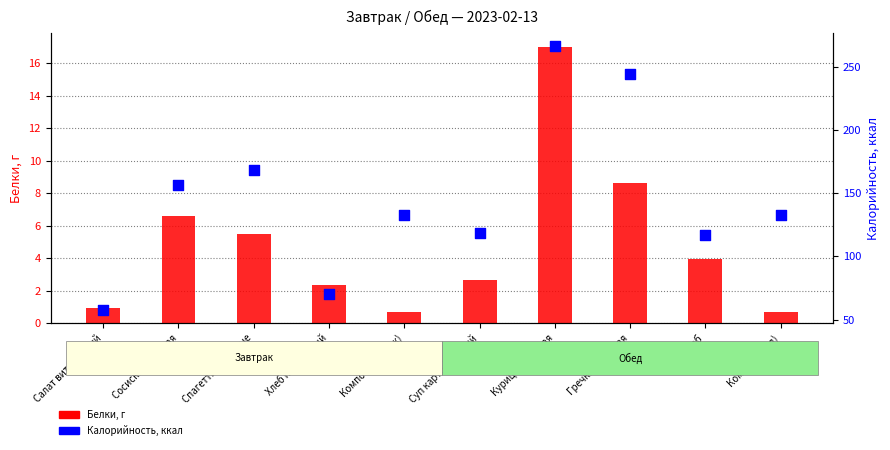

At how many categories does at least one series exceed 236?

2